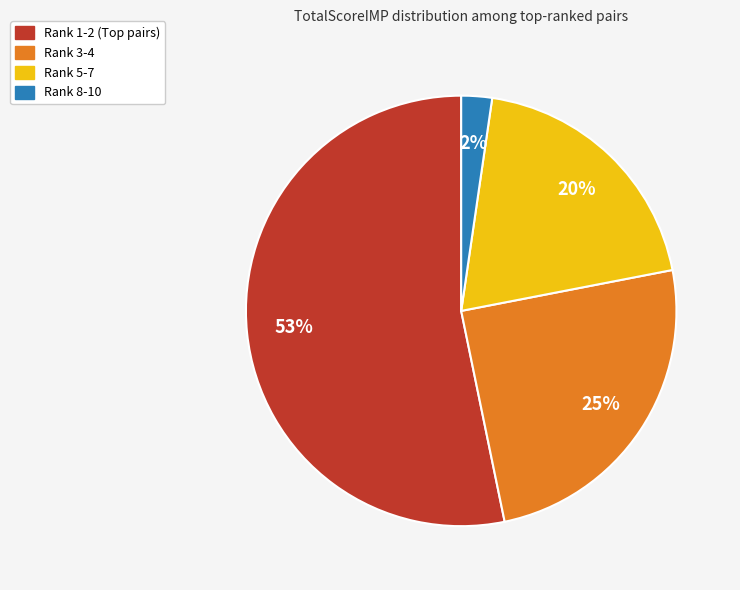

To the nearest percent, what is the difference between the largest and smallest slice percentages?

51%